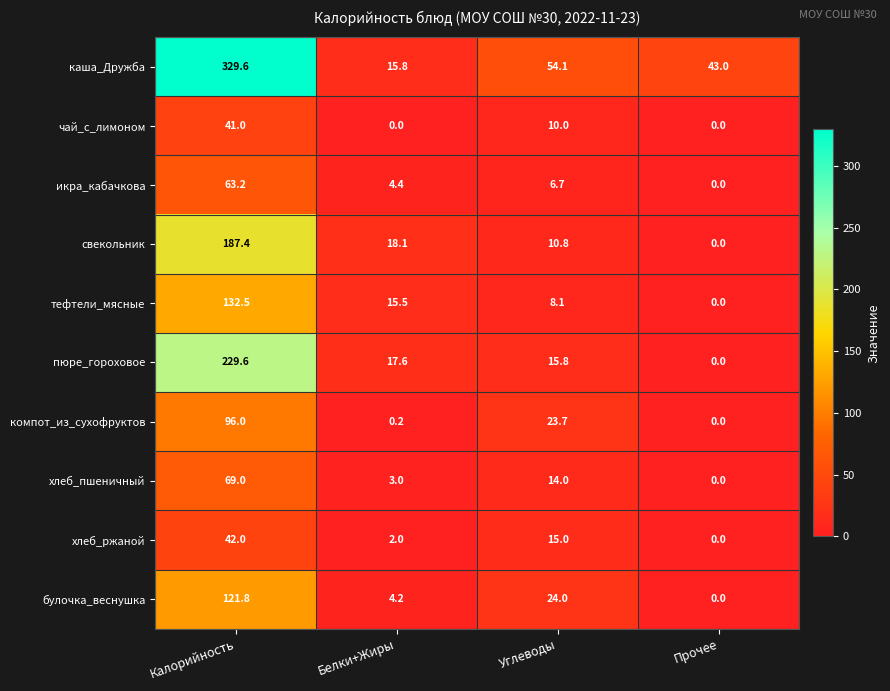

At Белки+Жиры, list the series in order from largest to smallest.

свекольник, пюре_гороховое, каша_Дружба, тефтели_мясные, икра_кабачкова, булочка_веснушка, хлеб_пшеничный, хлеб_ржаной, компот_из_сухофруктов, чай_с_лимоном